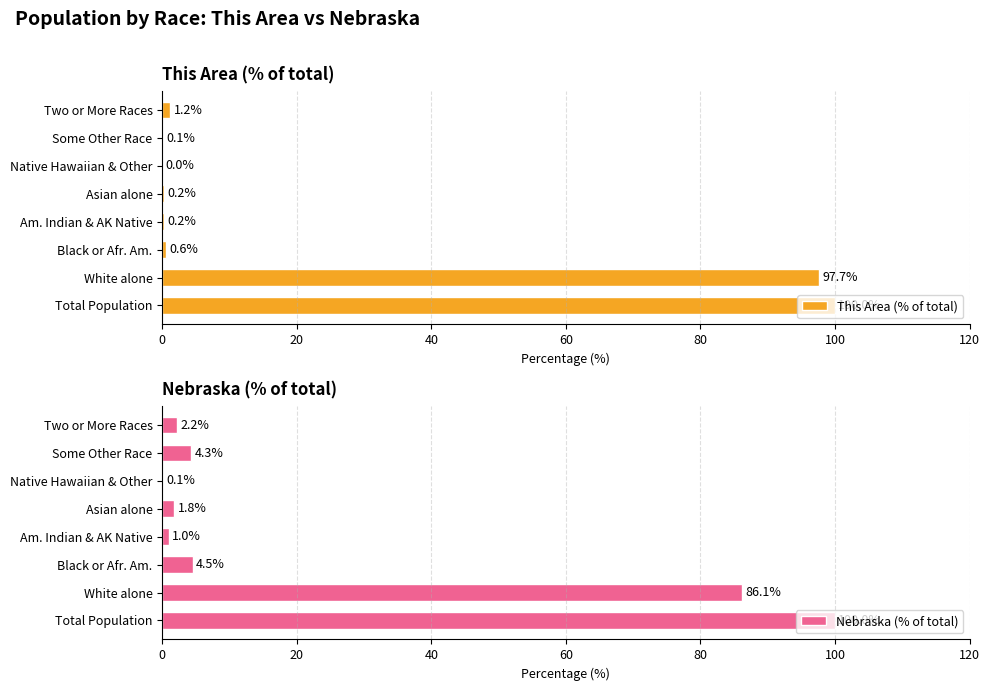

What is the maximum value for Nebraska (% of total)?

100.0